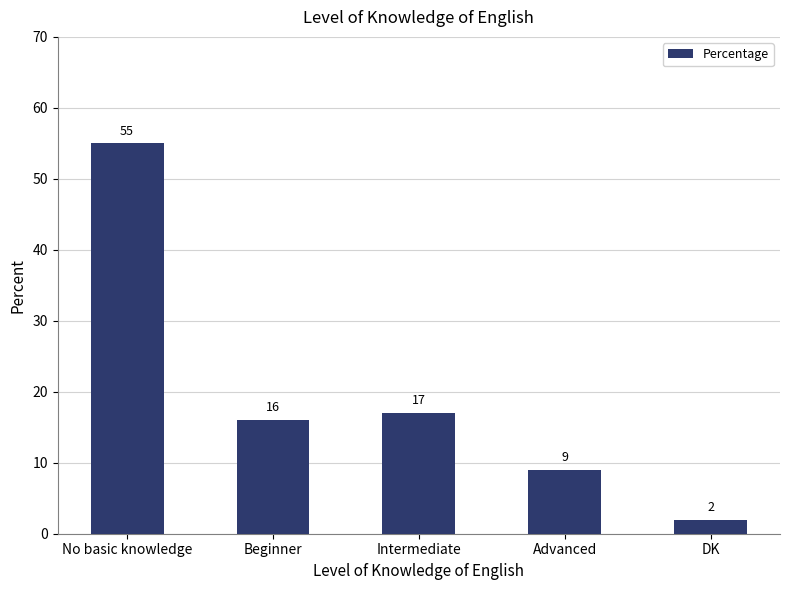

What is the minimum value shown in the chart?

2